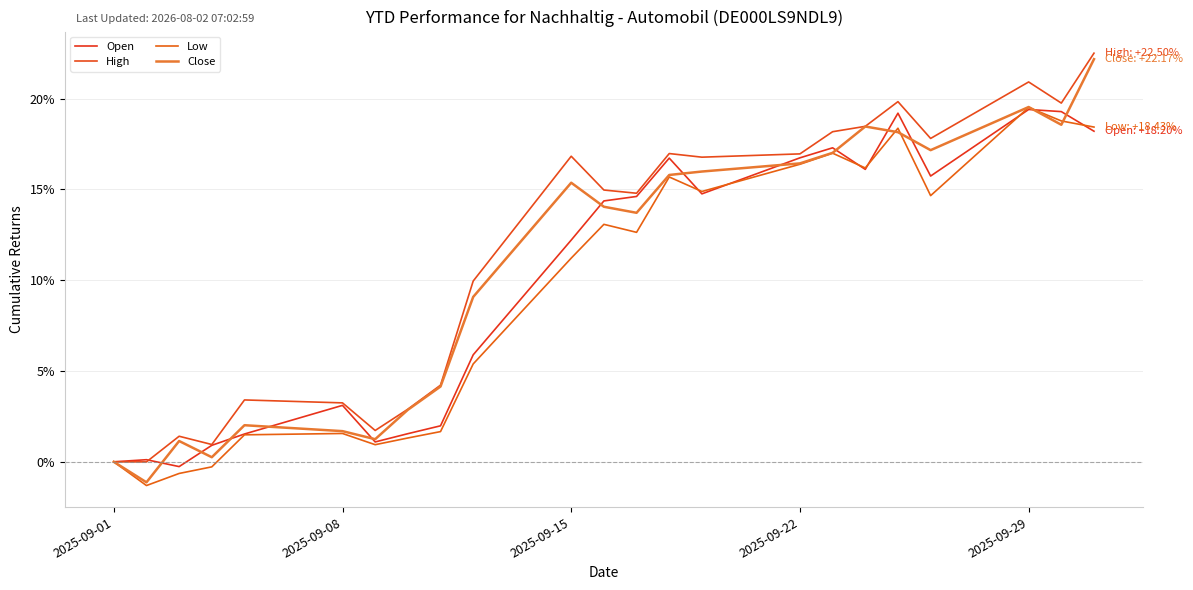

What is the minimum value shown in the chart?

-1.3